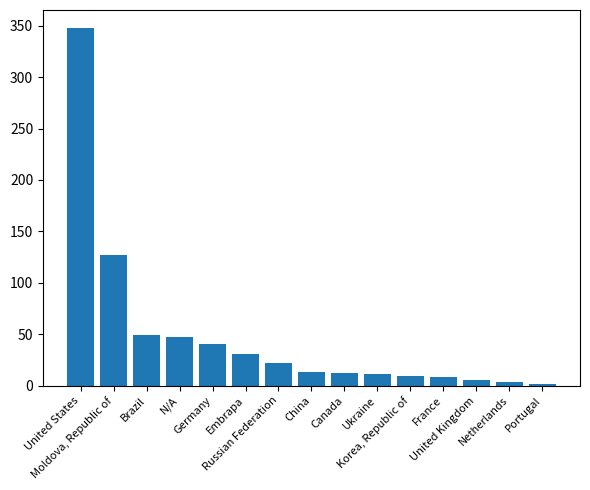

What is the difference between the maximum and second lowest values?

345